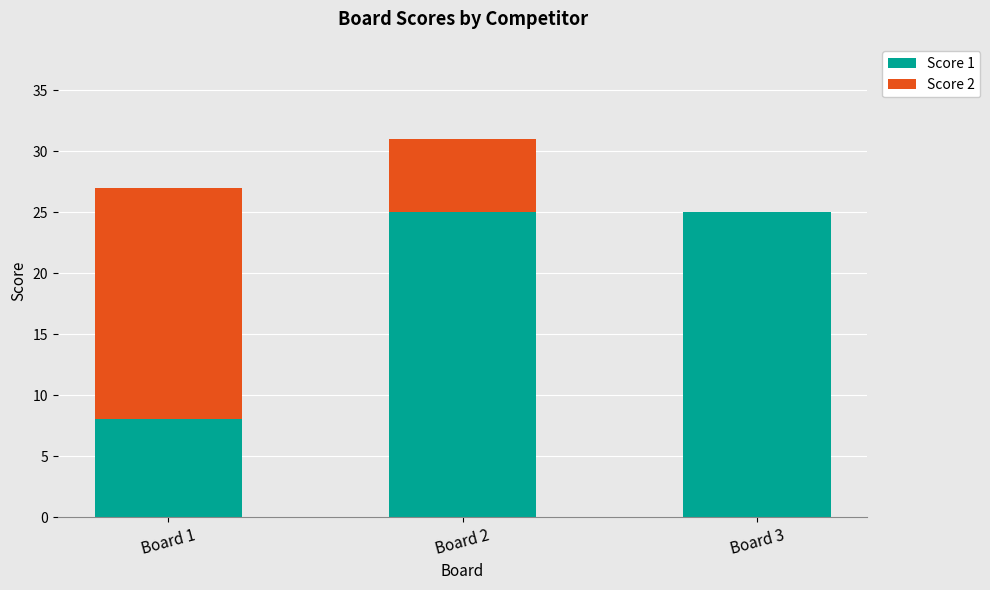

The Score 1 series shows 36 at Board 3. True or false?

False